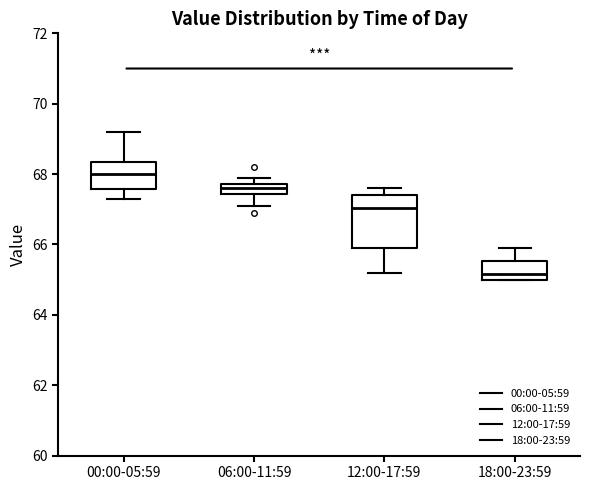

Which box has the lowest median line?

18:00-23:59